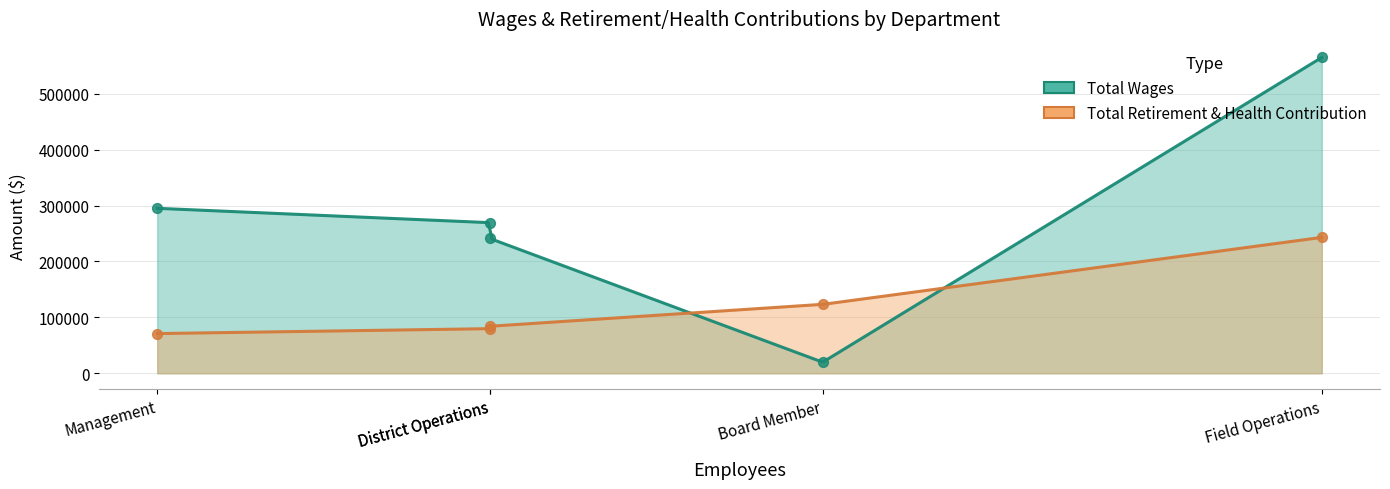

What are all the series names shown in the legend?

Total Wages, Total Retirement & Health Contribution